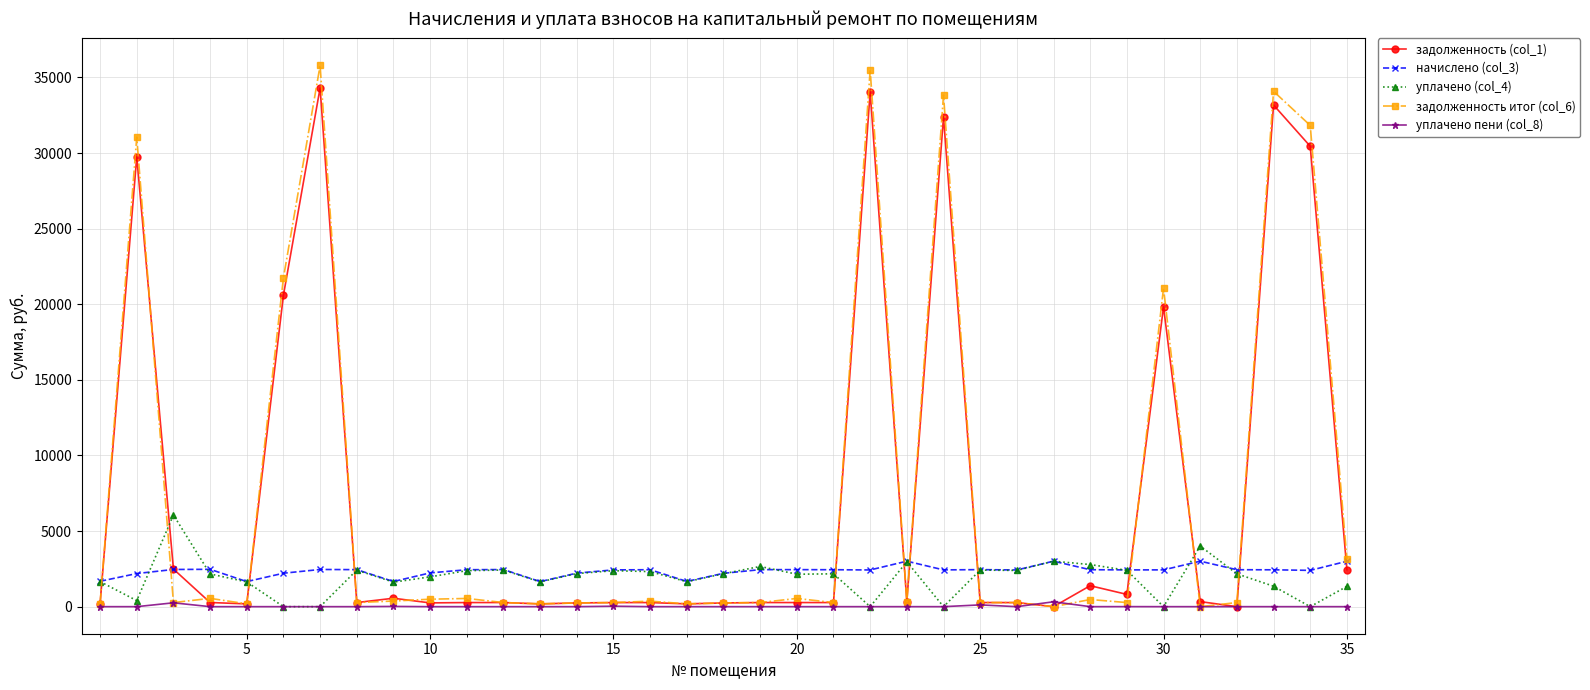

What is the maximum value for начислено (col_3)?

3008.5